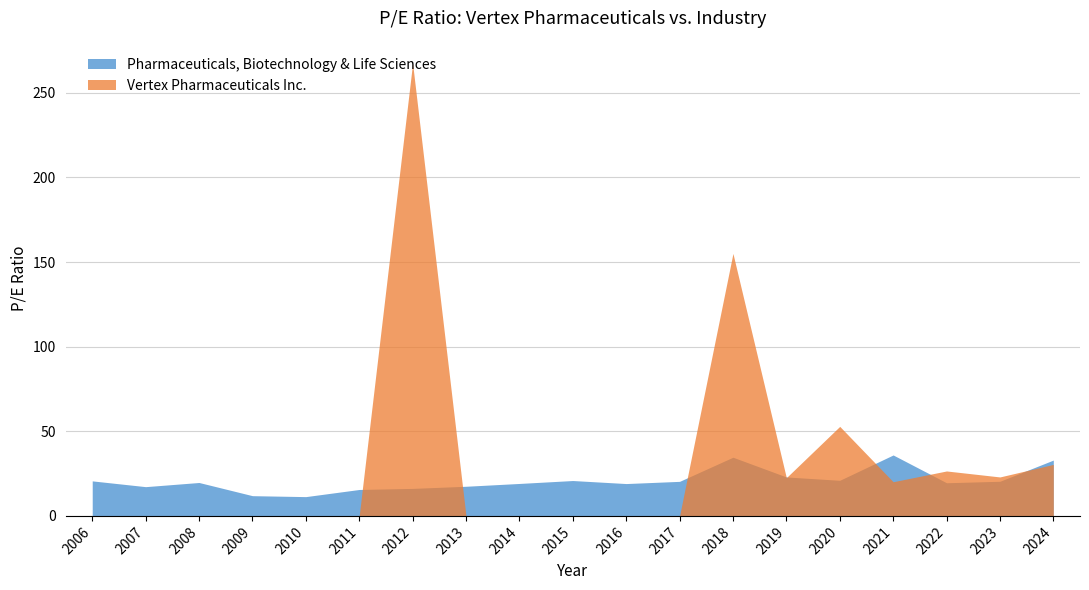

How many series are shown in this chart?

2